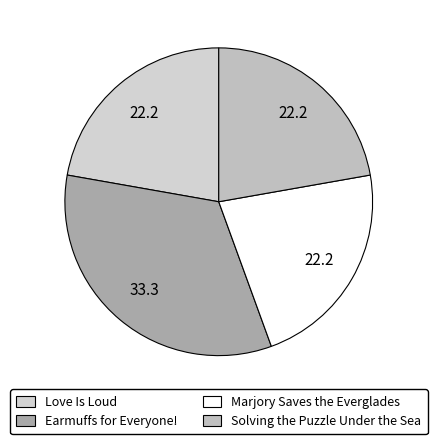

To the nearest percent, what is the average slice percentage?

25%